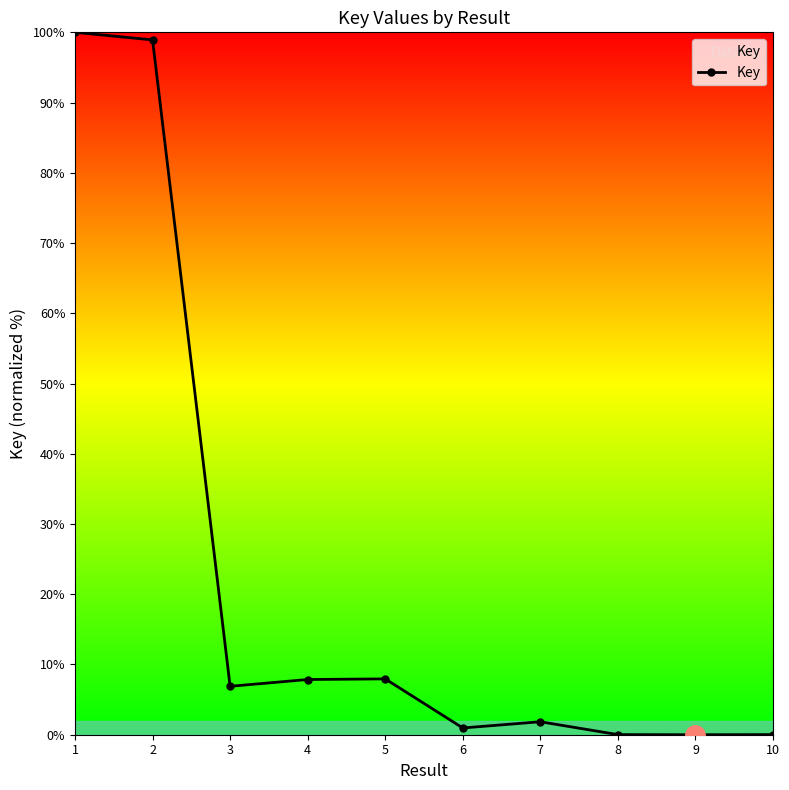

True or false: there are more than 1 points higher than both neighbors.

True